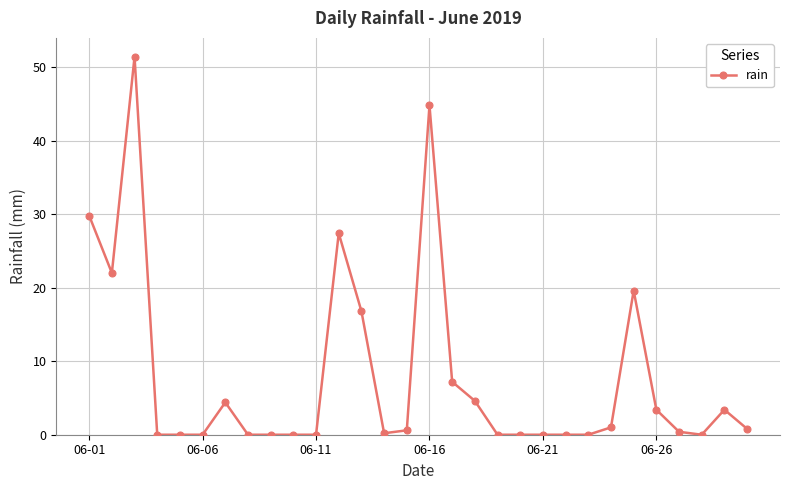

What is the maximum value shown in the chart?

51.4